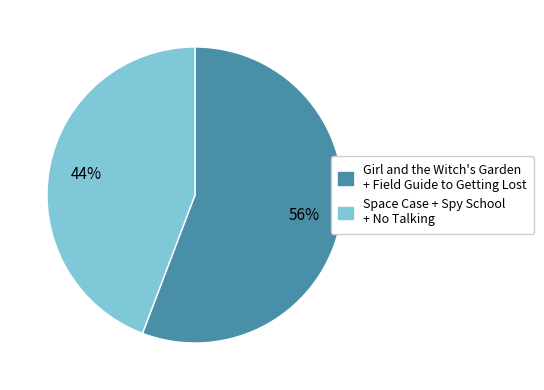

To the nearest percent, what is the difference between the largest and smallest slice percentages?

12%